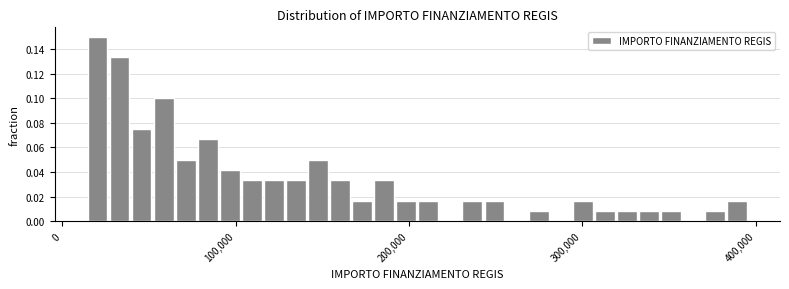

Around what value on the x-axis is the tallest bar? Give the approximate position of its centre, as read against the axis.

20000